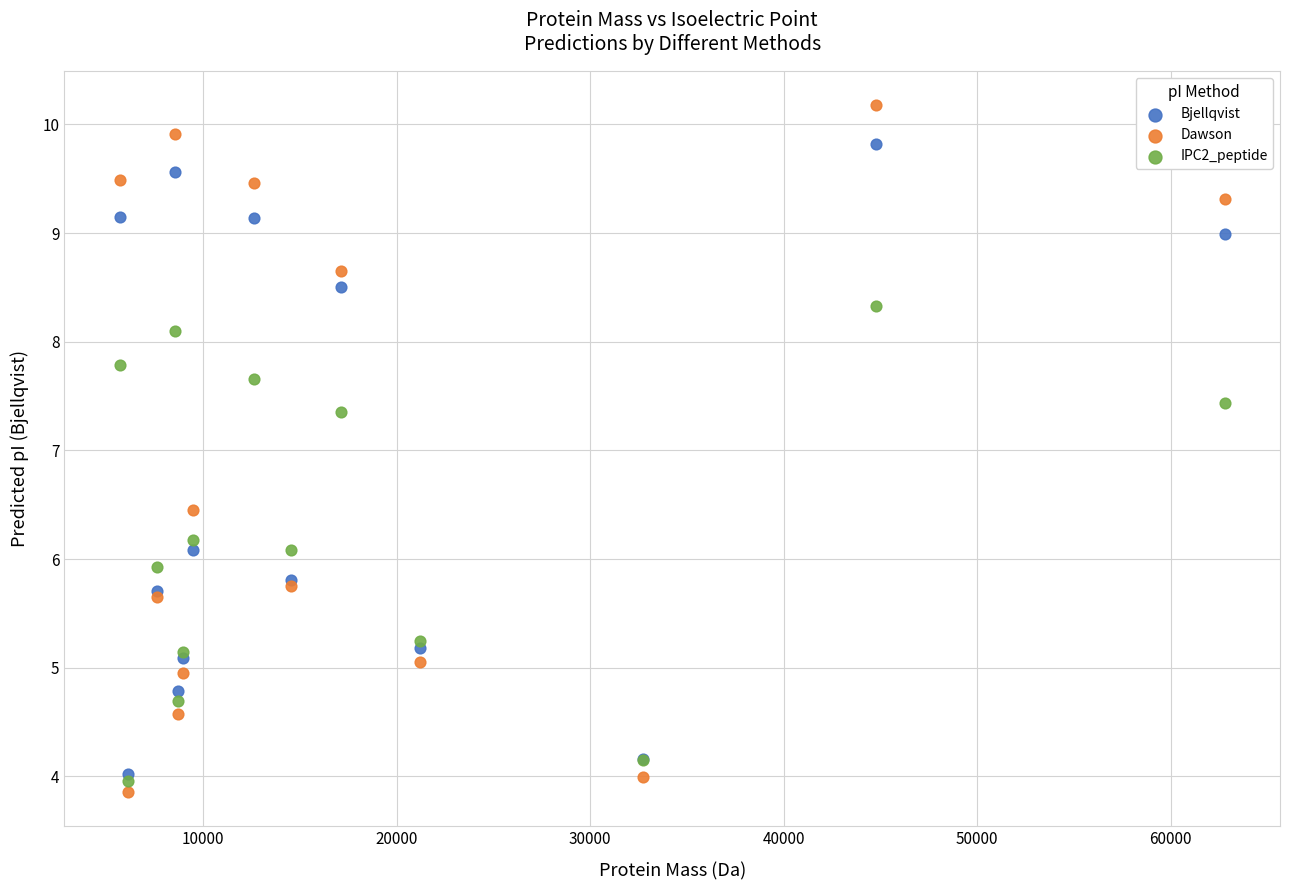

What are all the series names shown in the legend?

Bjellqvist, Dawson, IPC2_peptide